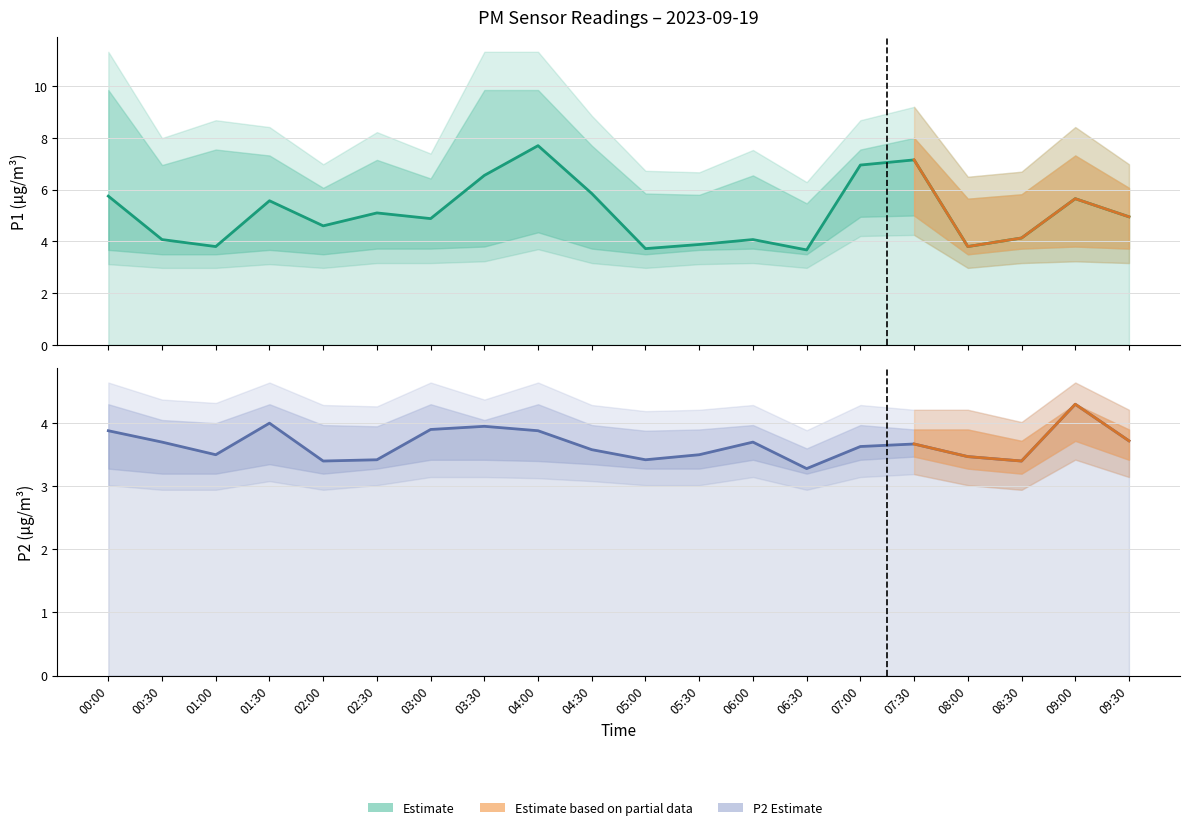

True or false: P2_upper and P2 cross at least once.

False